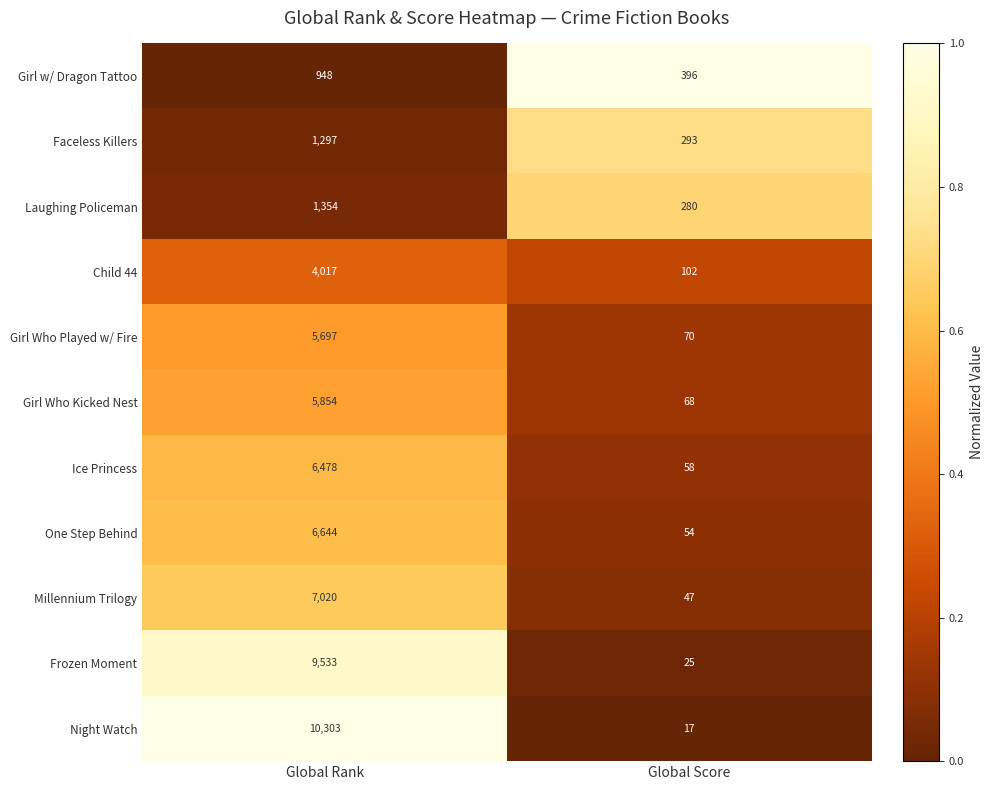

At which category is the sum across all series the highest?

Global Rank